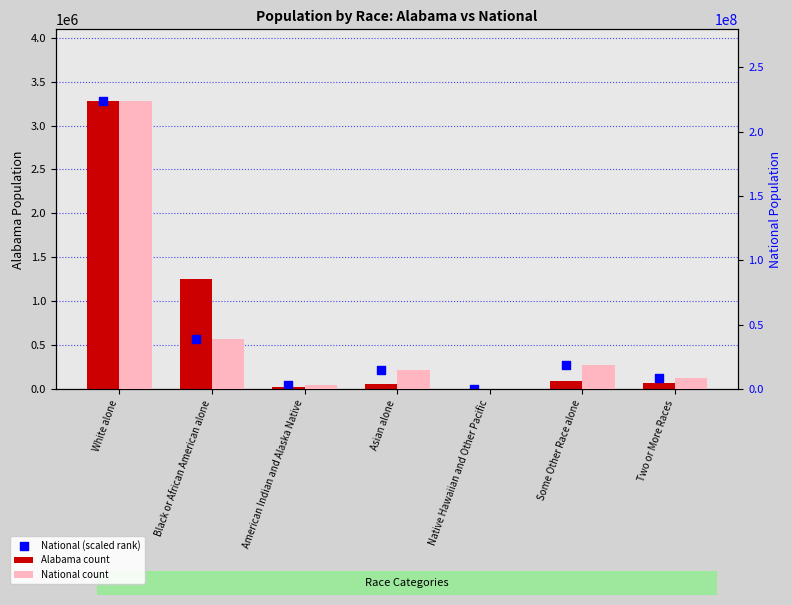

What is the total value across all series at White alone?

230104053.0